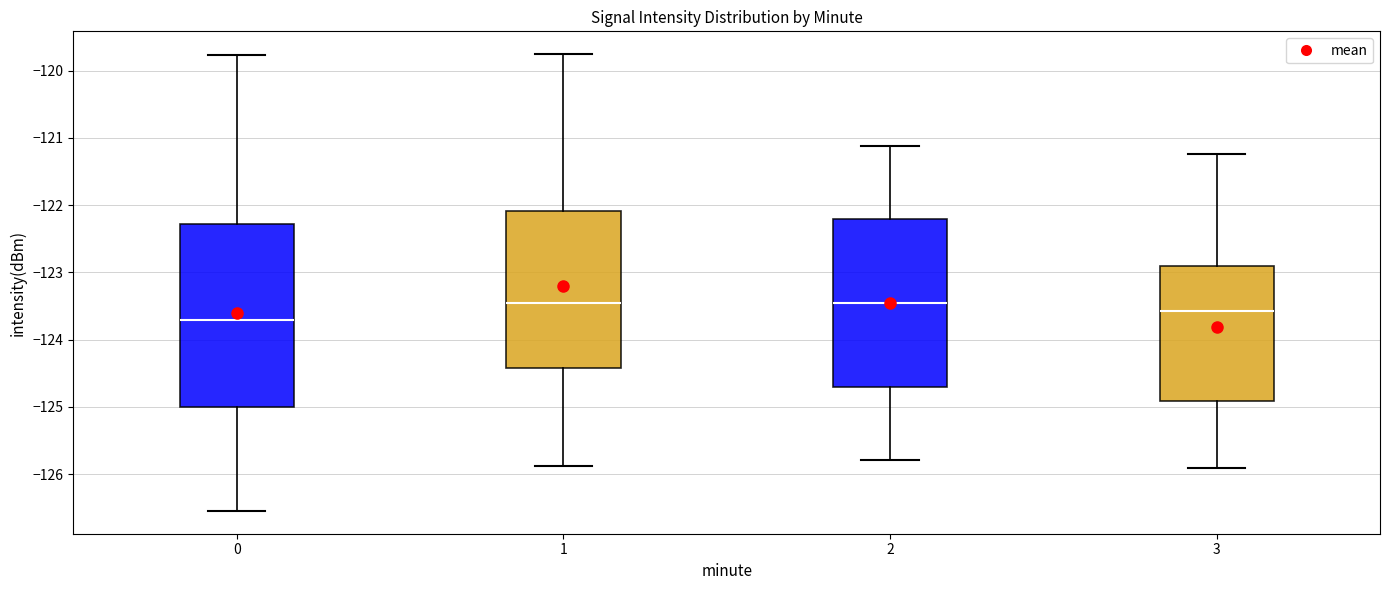

Reading left to right, read every box against the y-axis: the position of its median line, the range the box covers, and the ends of its whiskers. The values are not printed on the chart, so give them approximately, as read against the axis.

0: median -123.7, box -125.0 to -122.3, whiskers -126.5 to -119.8
1: median -123.5, box -124.4 to -122.1, whiskers -125.9 to -119.8
2: median -123.5, box -124.7 to -122.2, whiskers -125.8 to -121.1
3: median -123.6, box -124.9 to -122.9, whiskers -125.9 to -121.2